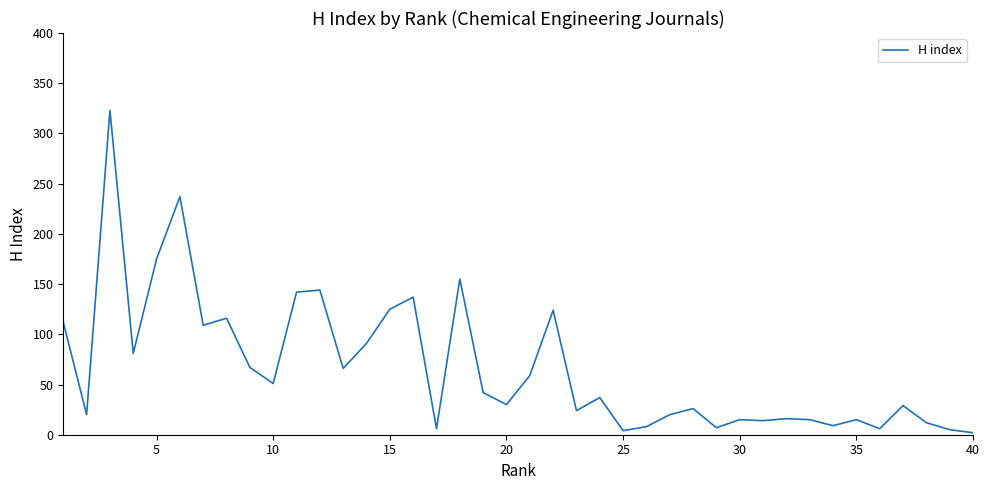

Count the number of categories in the chart.

40